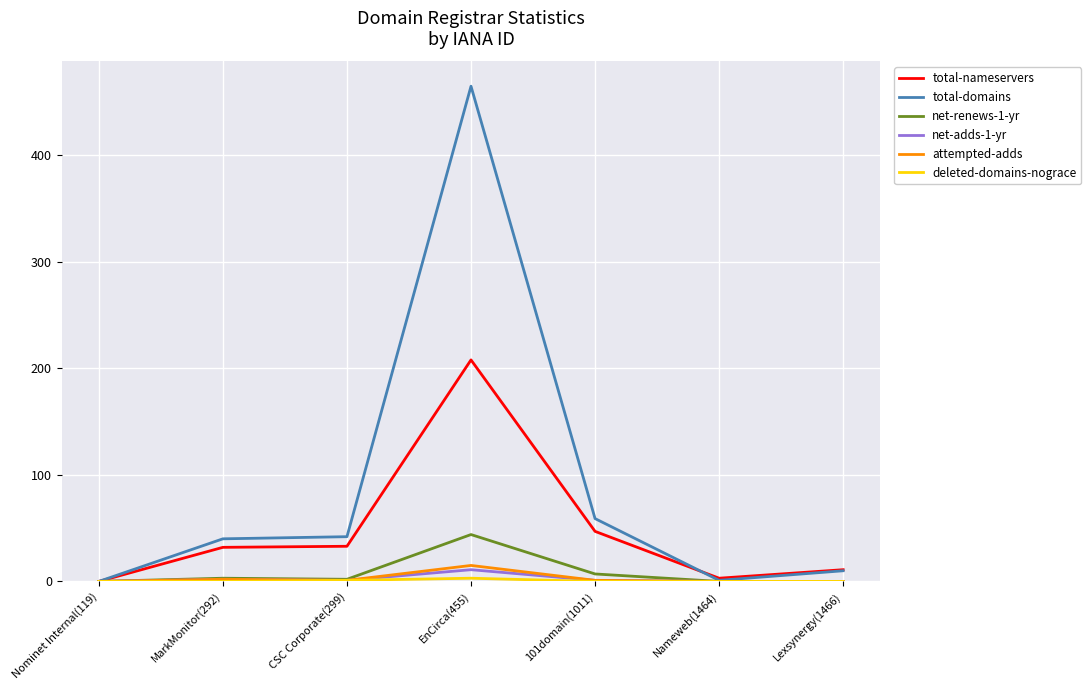

The value of net-renews-1-yr at MarkMonitor(292) is 3. True or false?

True